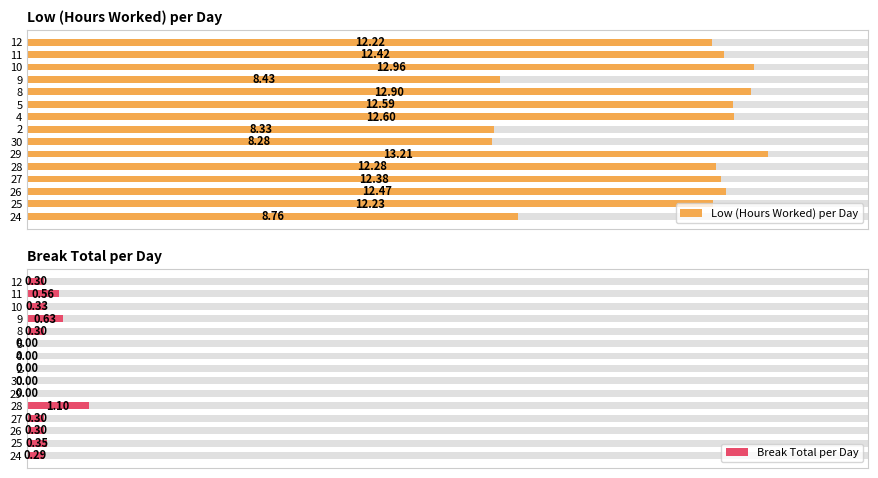

Reading left to right, list all the values displayed in this chart.

Low (Hours Worked) per Day: 8.8	12.2	12.5	12.4	12.3	13.2	8.3	8.3	12.6	12.6	12.9	8.4	13.0	12.4	12.2
Break Total per Day: 0.3	0.3	0.3	0.3	1.1	0.0	0.0	0.0	0.0	0.0	0.3	0.6	0.3	0.6	0.3